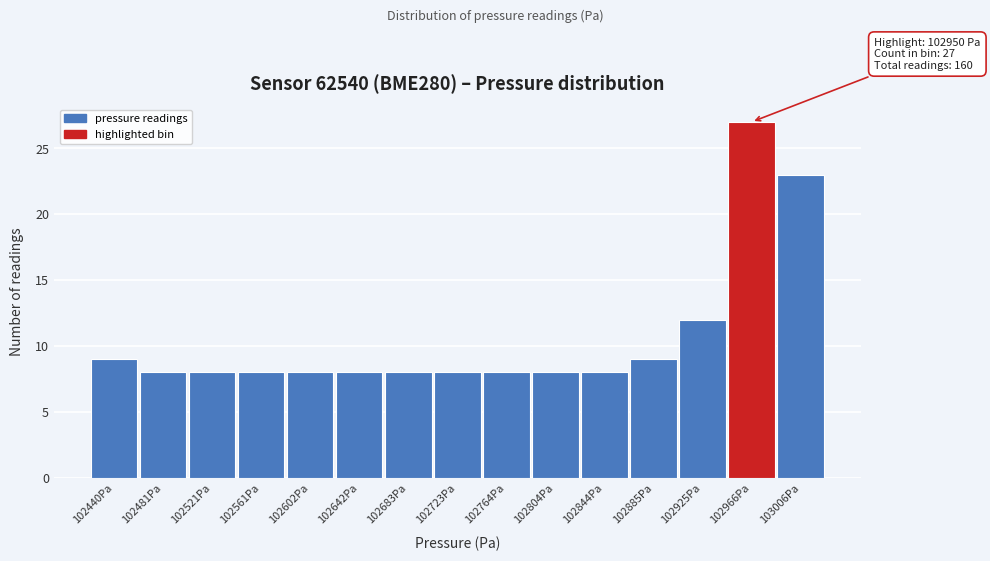

Over which range of the x-axis is the bar tallest?

102945 to 102985